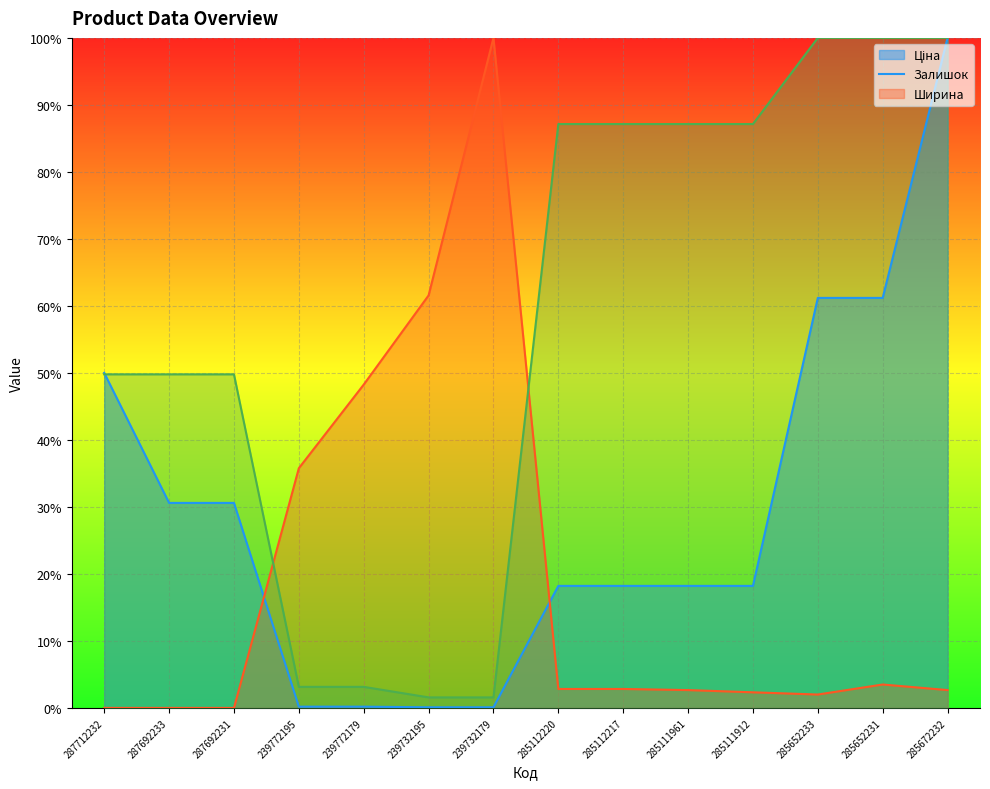

Reading left to right, what are all the values shown in this chart?

Ціна (line): 50.0	30.6	30.6	0.2	0.2	0.1	0.1	18.2	18.2	18.2	18.2	61.2	61.2	100.0
Залишок (line): 0.0	0.0	0.0	35.8	48.3	61.6	100.0	2.8	2.8	2.7	2.3	2.0	3.5	2.7
Ширина (line): 49.8	49.8	49.8	3.1	3.1	1.6	1.6	87.1	87.1	87.1	87.1	100.0	100.0	100.0